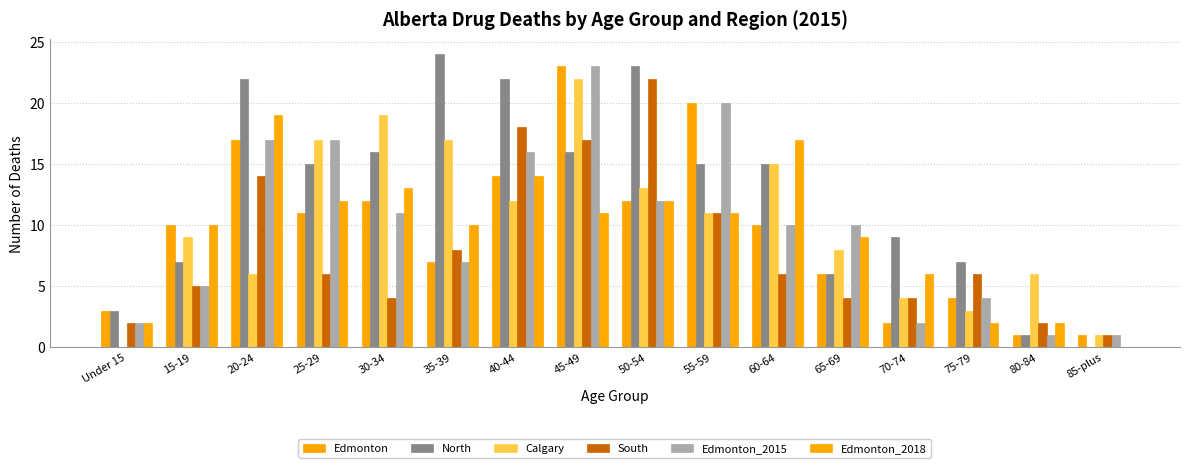

Count the number of categories in the chart.

16